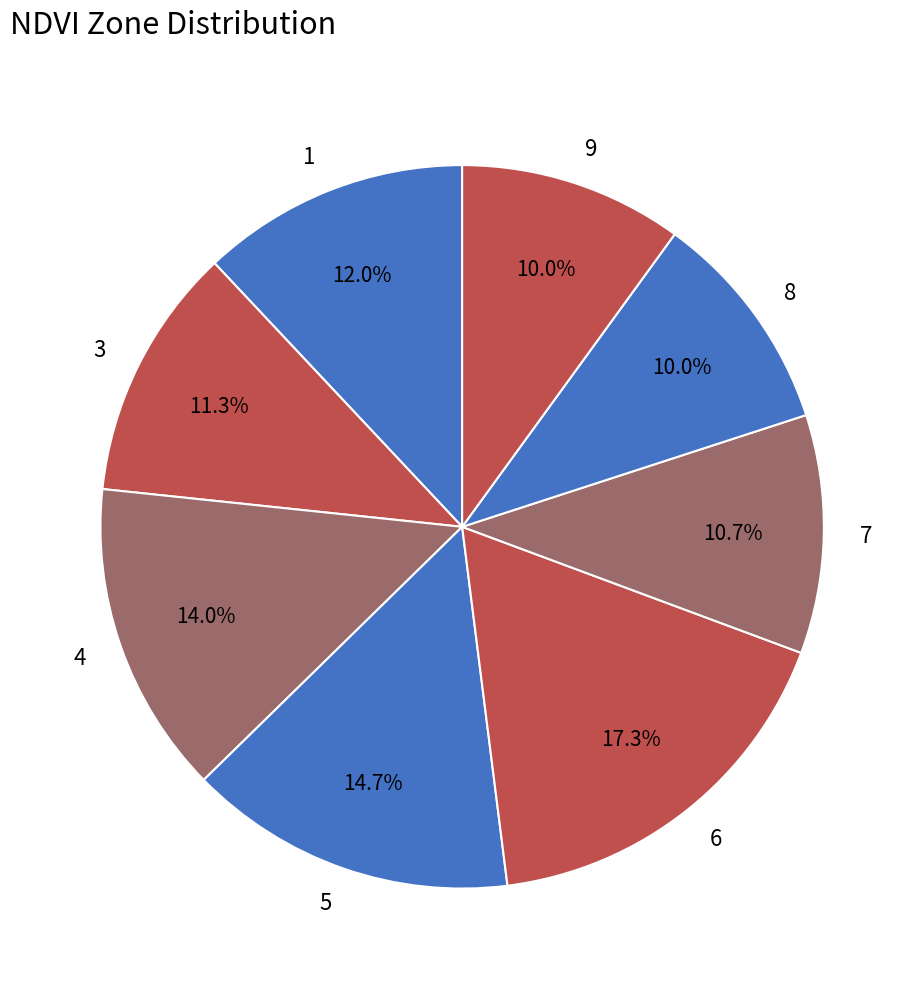

How many slices are in this pie chart?

8